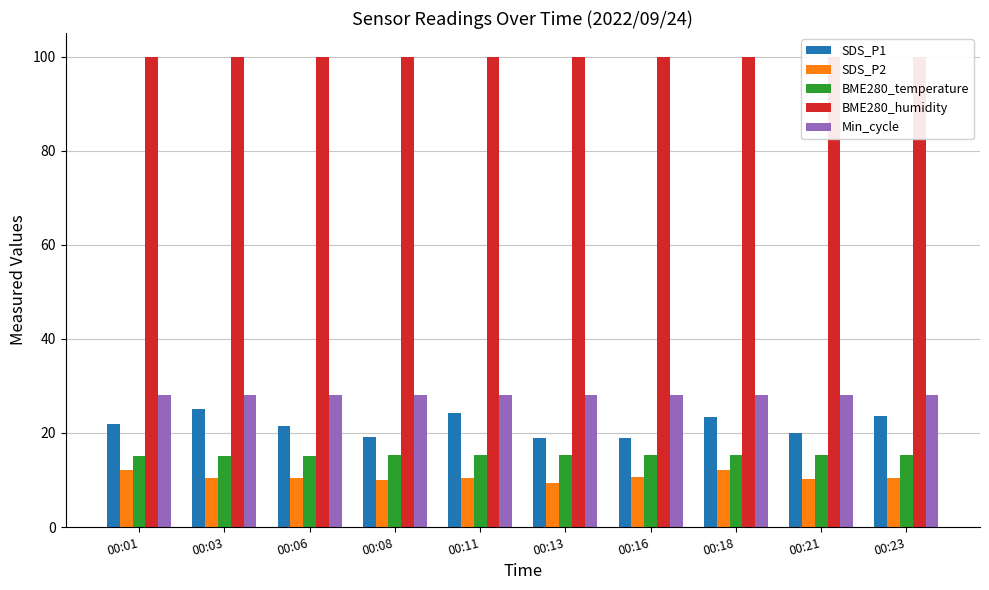

What is the value of the SDS_P2 bar at the 7th from the left?

10.6